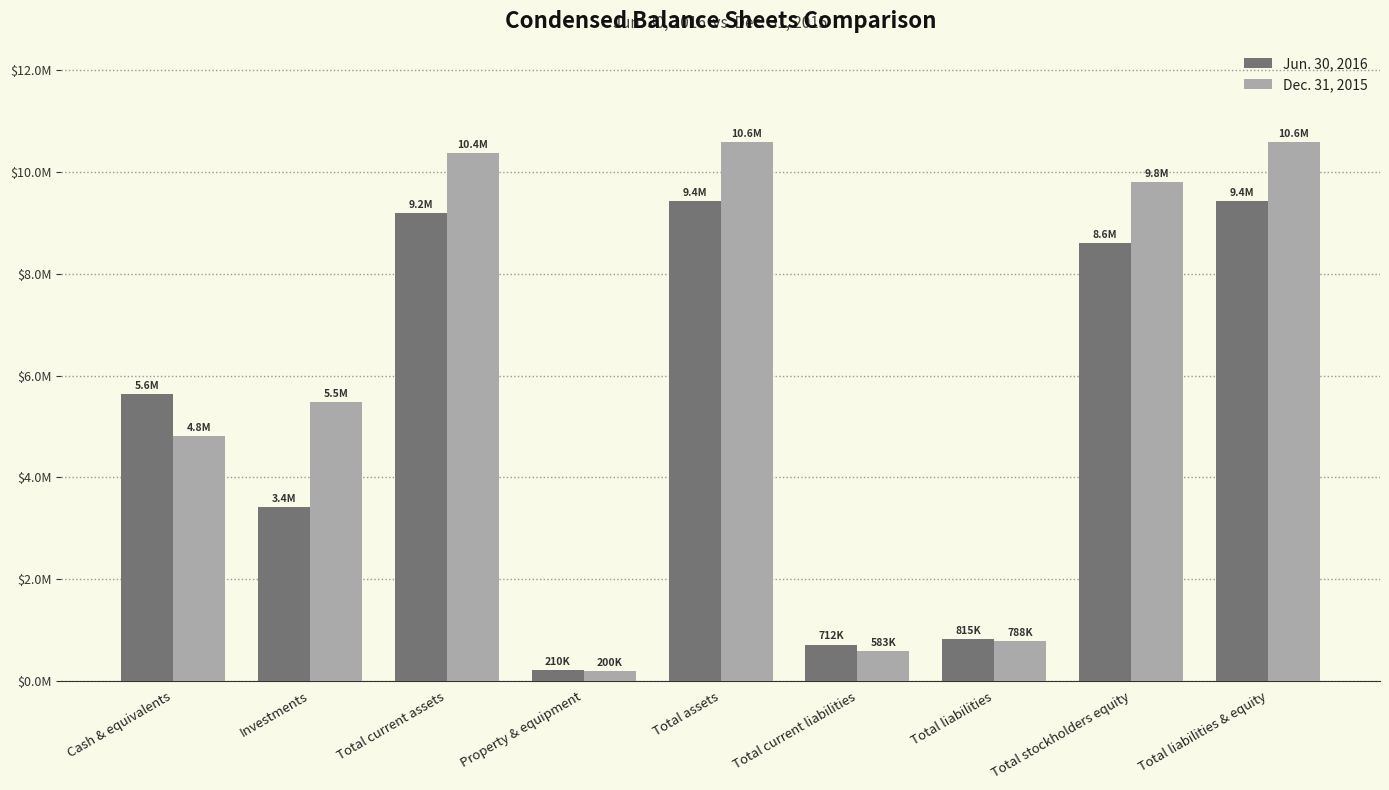

Does the chart contain stacked bars?

No